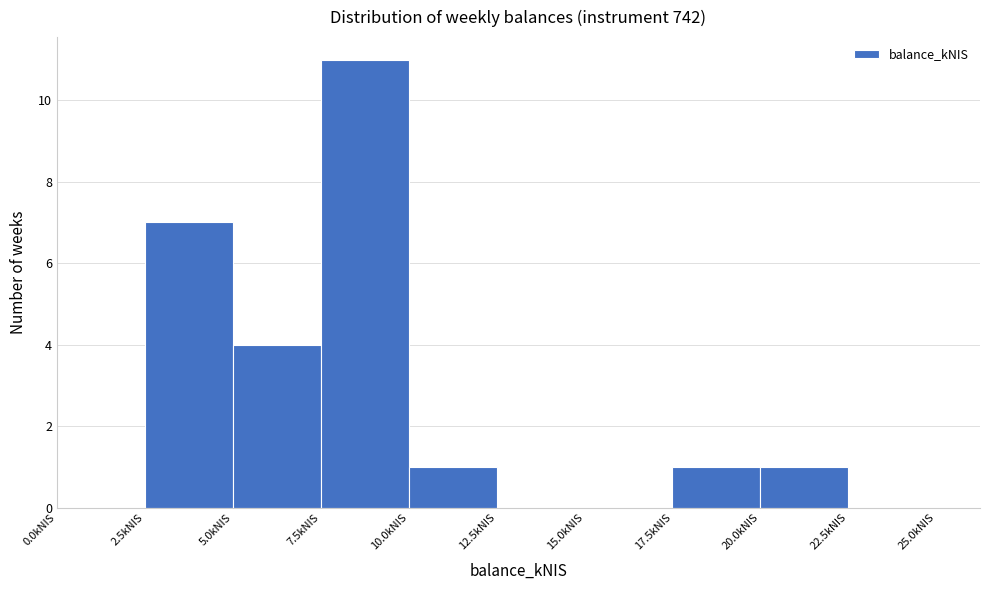

Reading left to right, transcribe this chart: for each bar, give the range it covers on the x-axis and its height. The values are not printed on the chart, so give them approximately, as read against the axis.

0.0 to 2.5: 0
2.5 to 5.0: 7
5.0 to 7.5: 4
7.5 to 10.0: 11
10.0 to 12.5: 1
12.5 to 15.0: 0
15.0 to 17.5: 0
17.5 to 20.0: 1
20.0 to 22.5: 1
22.5 to 25.0: 0